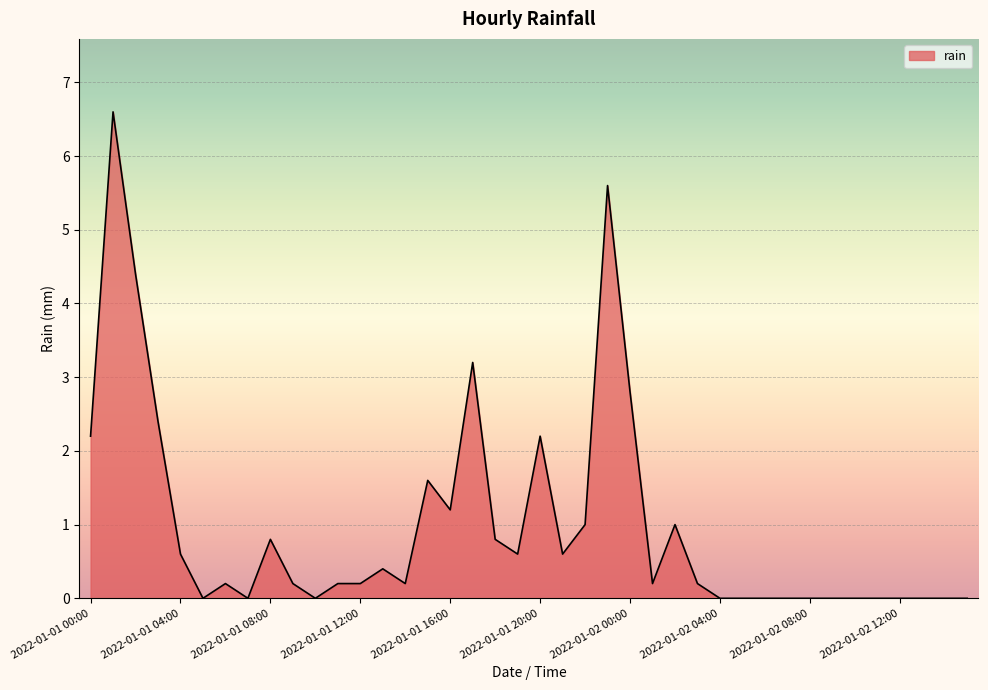

What is the maximum value shown in the chart?

6.6